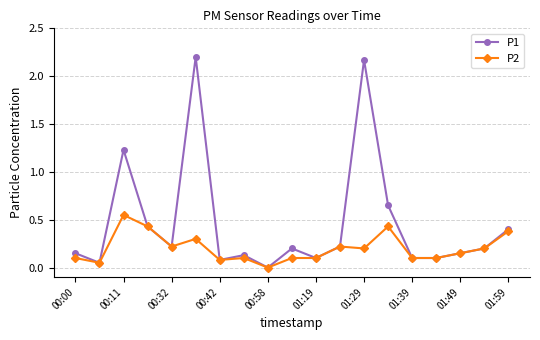

Which series has the largest total across all categories?

P1